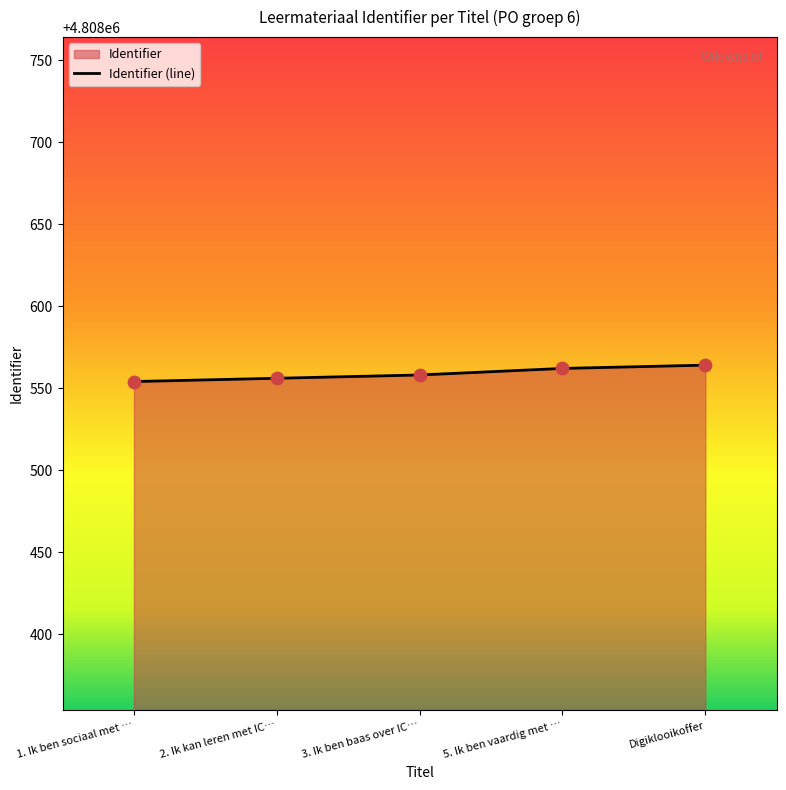

Between 1. Ik ben sociaal met … and 5. Ik ben vaardig met …, which is larger?

5. Ik ben vaardig met …